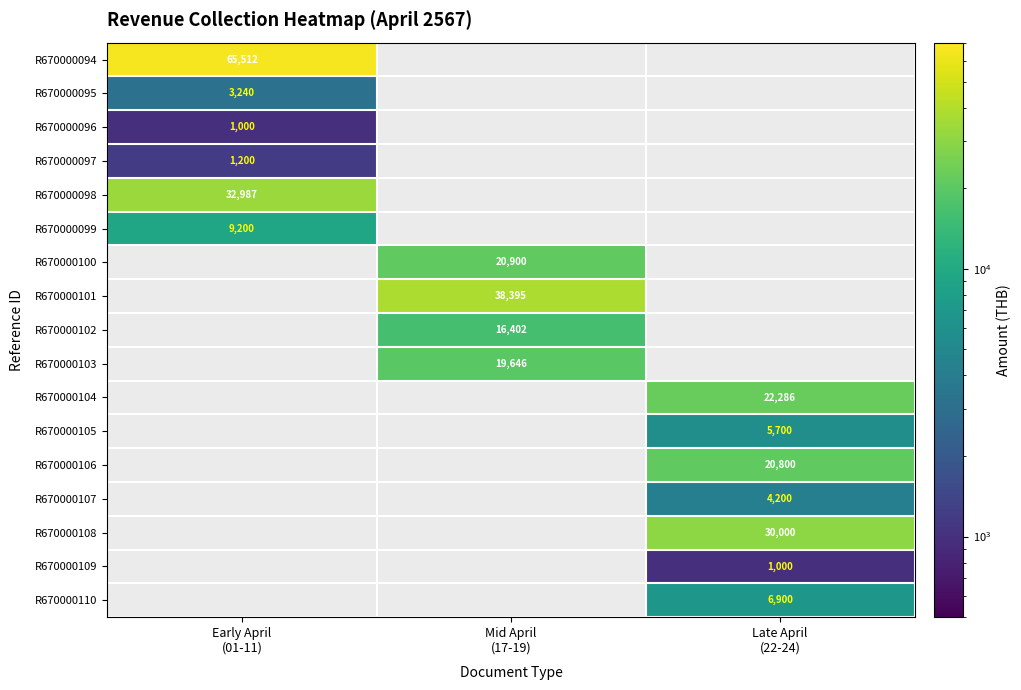

Which has a higher value, Late April
(22-24) or Early April
(01-11)?

Early April
(01-11)